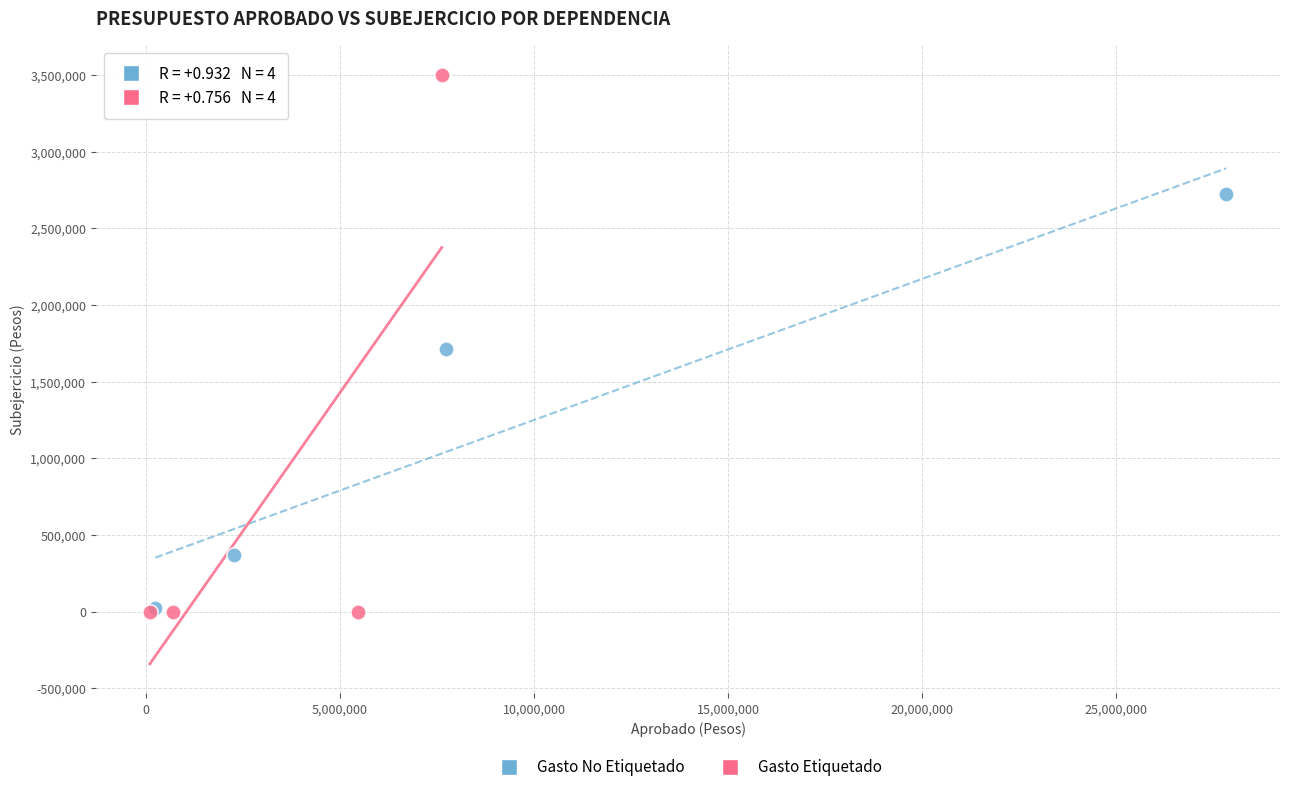

What are all the series names shown in the legend?

Gasto No Etiquetado, Gasto Etiquetado